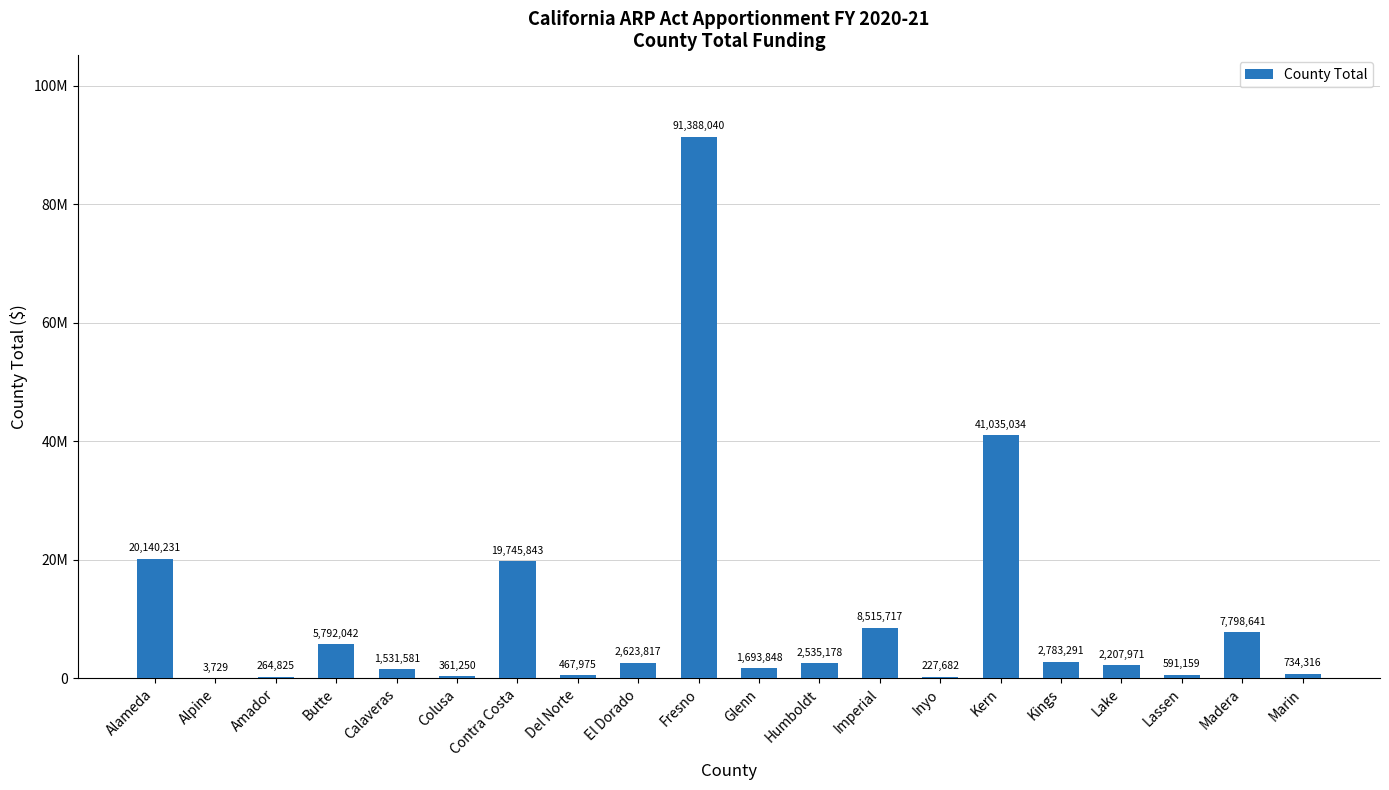

How many bars are there in total?

20